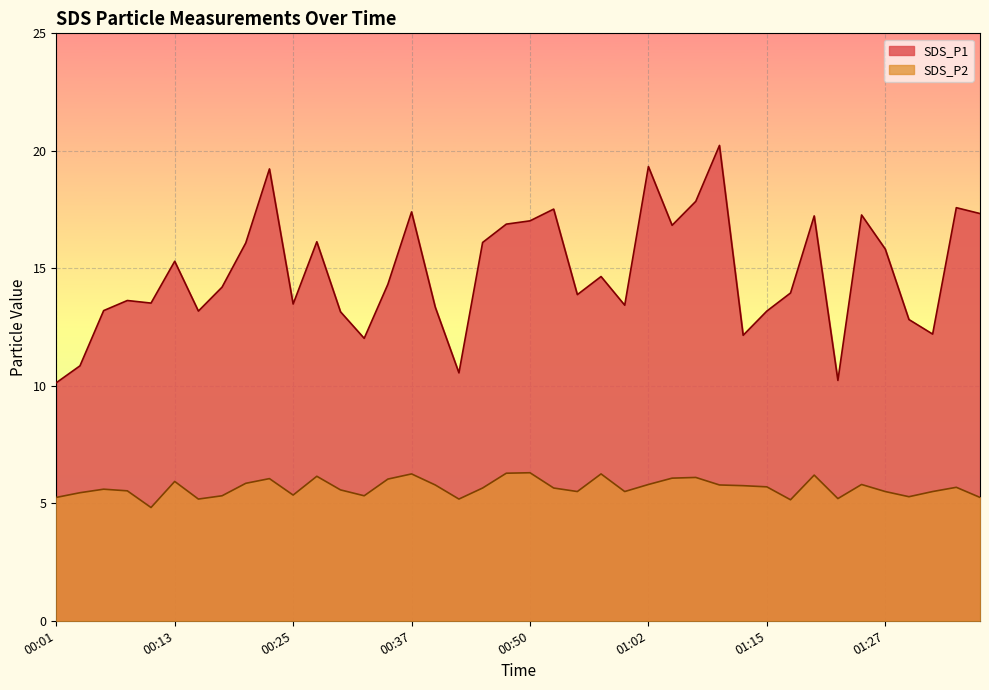

What is the difference between the highest and lowest values at 00:42?

5.4